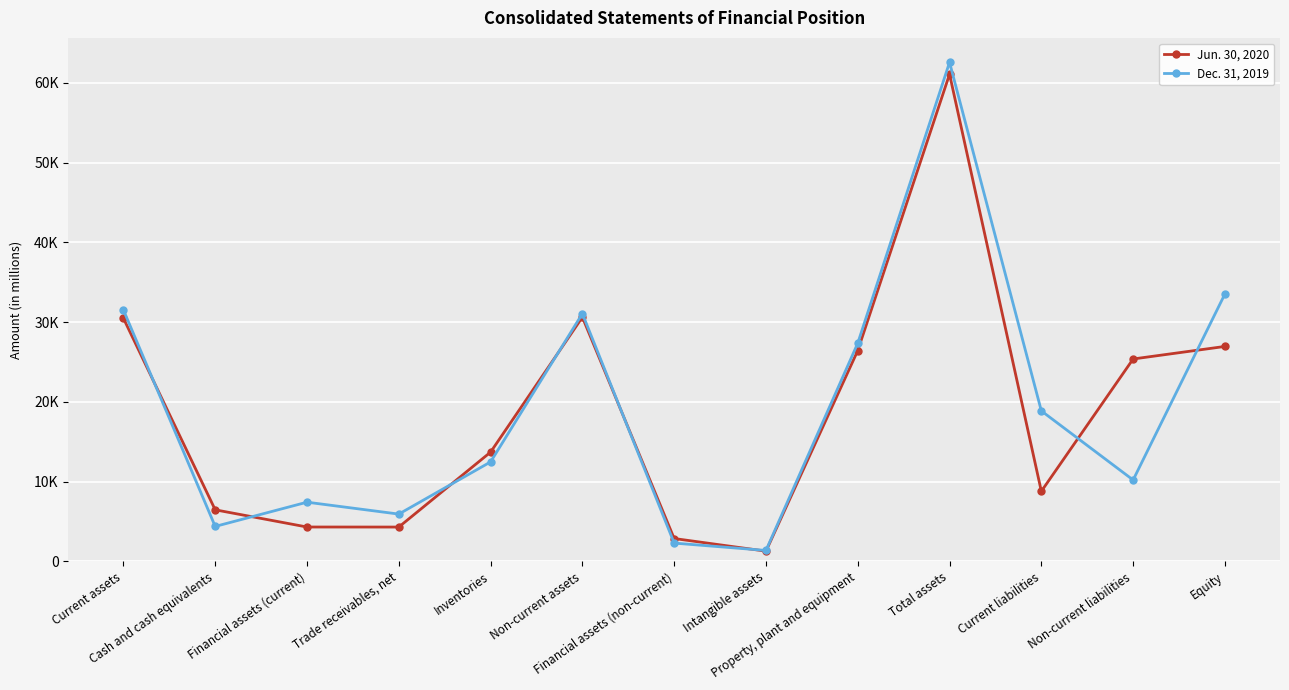

What is the difference between the Dec. 31, 2019 values at Non-current assets and Equity?

2466